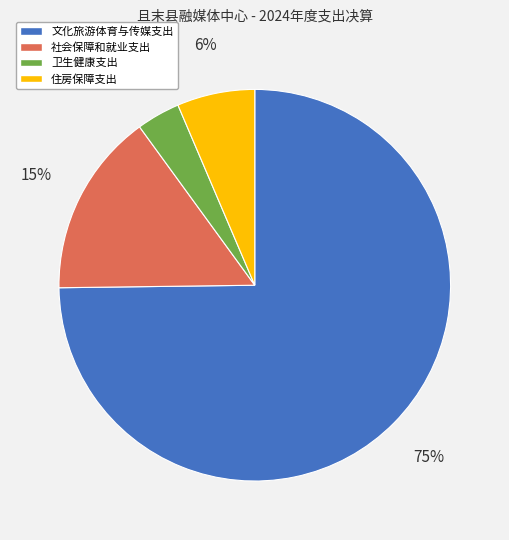

What percentage is the 文化旅游体育与传媒支出 slice, to the nearest percent?

75%